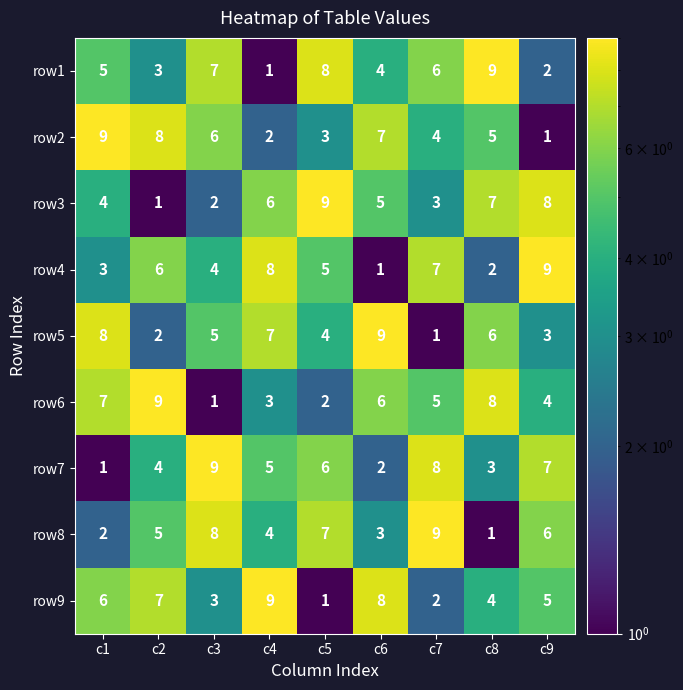

At how many categories does at least one series exceed 3?

9